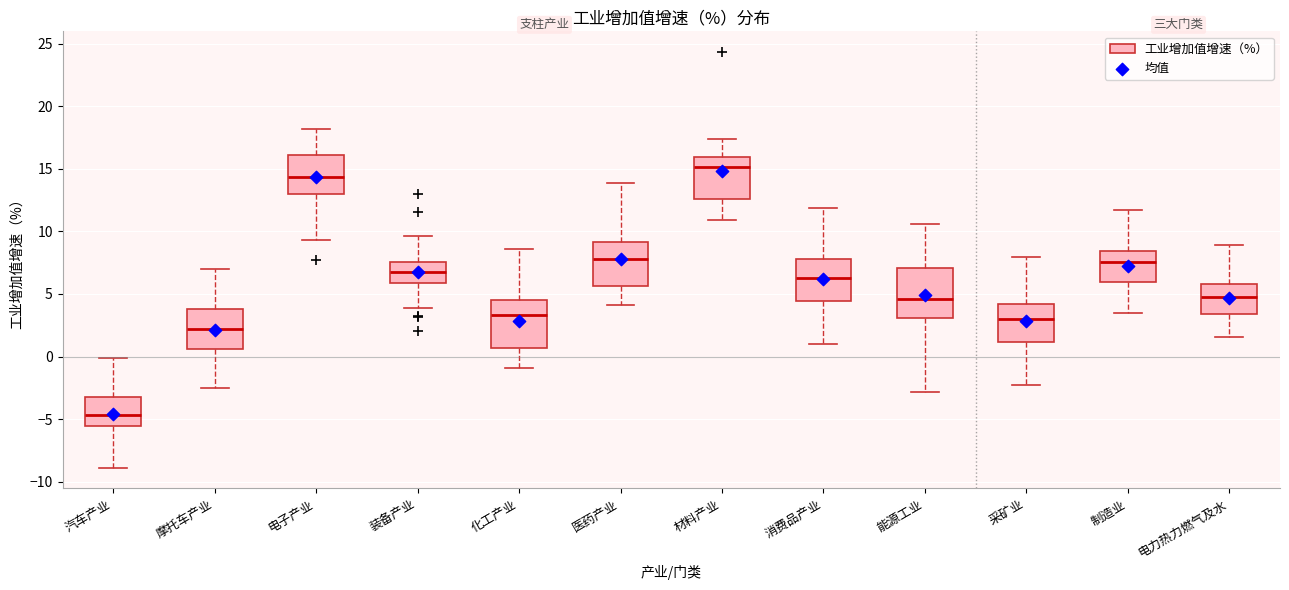

Reading left to right, read every box against the y-axis: the position of its median line, the range the box covers, and the ends of its whiskers. The values are not printed on the chart, so give them approximately, as read against the axis.

汽车产业: median -4.5, box -5.5 to -3.0, whiskers -9.0 to 0.0
摩托车产业: median 2.0, box 0.5 to 4.0, whiskers -2.5 to 7.0
电子产业: median 14.5, box 13.0 to 16.0, whiskers 9.5 to 18.0
装备产业: median 6.5, box 6.0 to 7.5, whiskers 4.0 to 9.5
化工产业: median 3.5, box 0.5 to 4.5, whiskers -1.0 to 8.5
医药产业: median 8.0, box 5.5 to 9.0, whiskers 4.0 to 14.0
材料产业: median 15.0, box 12.5 to 16.0, whiskers 11.0 to 17.5
消费品产业: median 6.5, box 4.5 to 8.0, whiskers 1.0 to 12.0
能源工业: median 4.5, box 3.0 to 7.0, whiskers -3.0 to 10.5
采矿业: median 3.0, box 1.0 to 4.0, whiskers -2.5 to 8.0
制造业: median 7.5, box 6.0 to 8.5, whiskers 3.5 to 11.5
电力热力燃气及水: median 4.5, box 3.5 to 6.0, whiskers 1.5 to 9.0